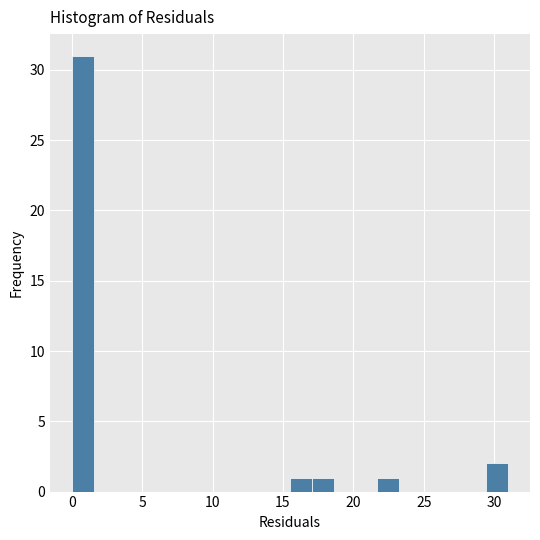

Around what value on the x-axis is the tallest bar? Give the approximate position of its centre, as read against the axis.

1.0